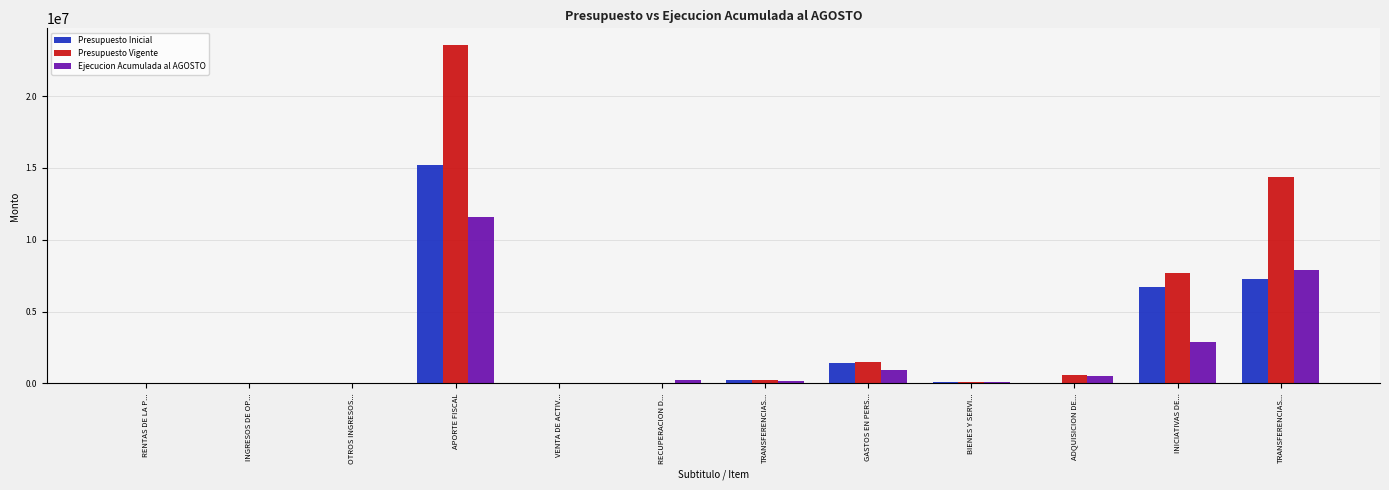

What is the maximum value shown in the chart?

23533239